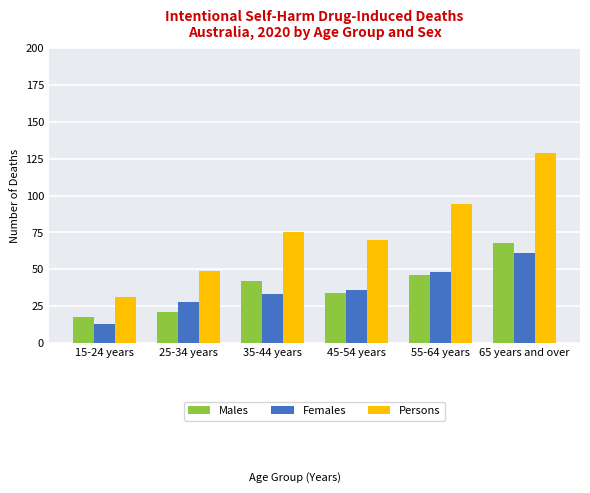

Reading left to right, list all the values displayed in this chart.

Males: 18	21	42	34	46	68
Females: 13	28	33	36	48	61
Persons: 31	49	75	70	94	129